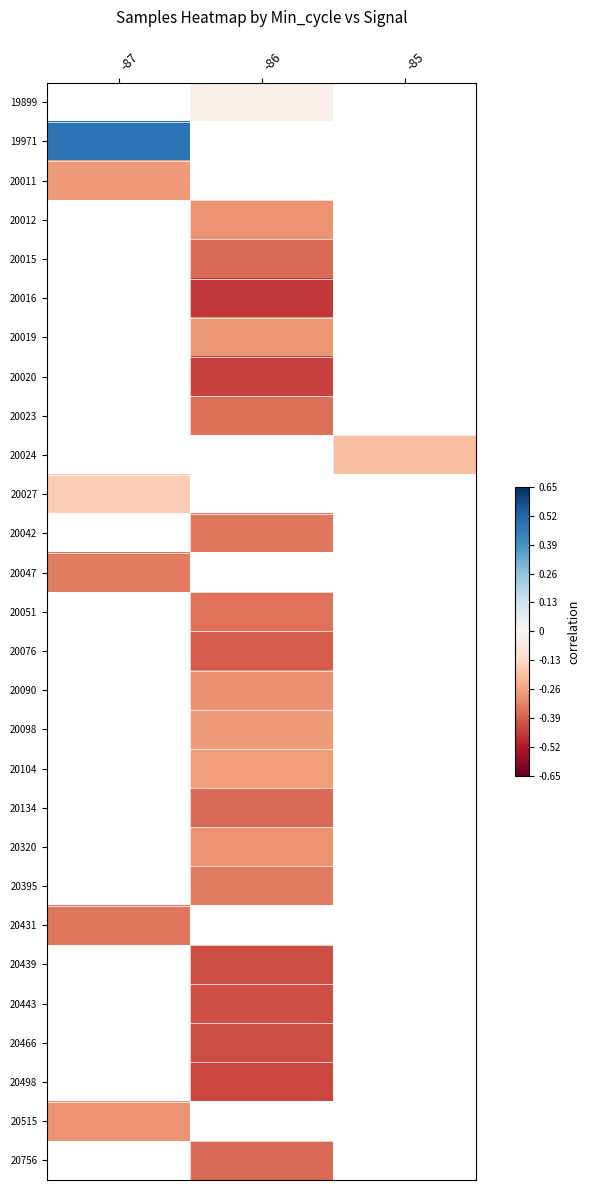

At which category does the chart reach its peak across all series?

-87